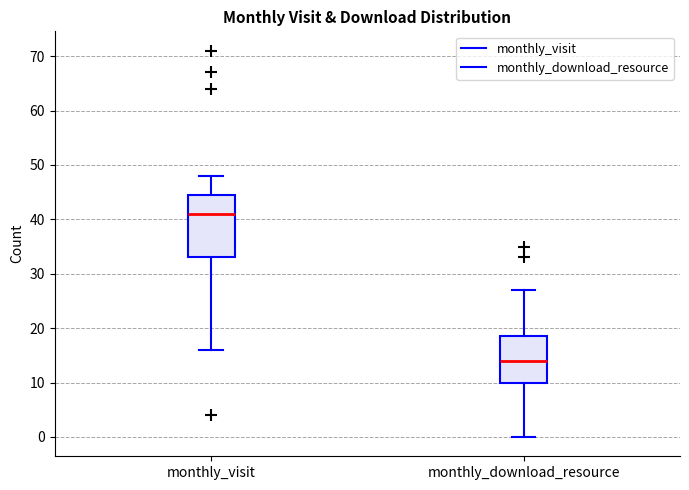

Where does the median line of the box for monthly_visit sit on the y-axis? The values are not printed on the chart, so give them approximately, as read against the axis.

41